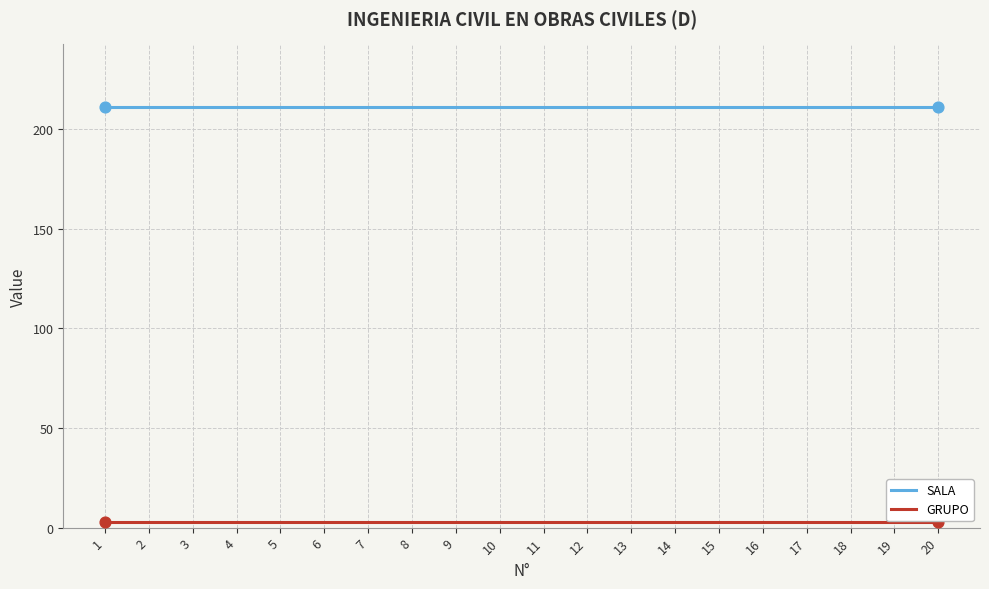

Is the value of SALA at 3 greater than the value of GRUPO at 12?

Yes